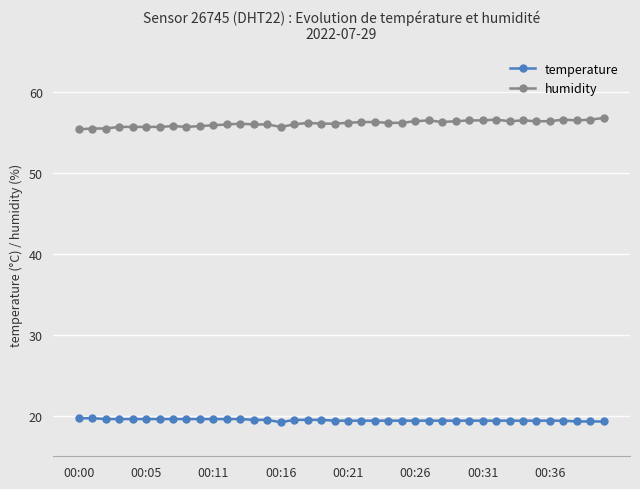

What is the average value of the temperature series?

19.5